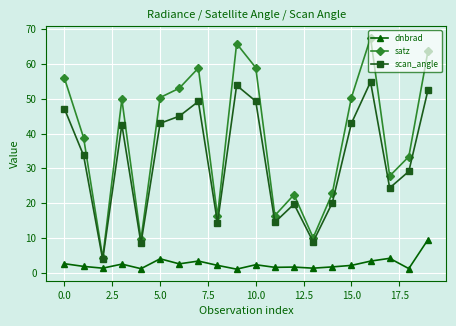

How many categories are shown in the chart?

20